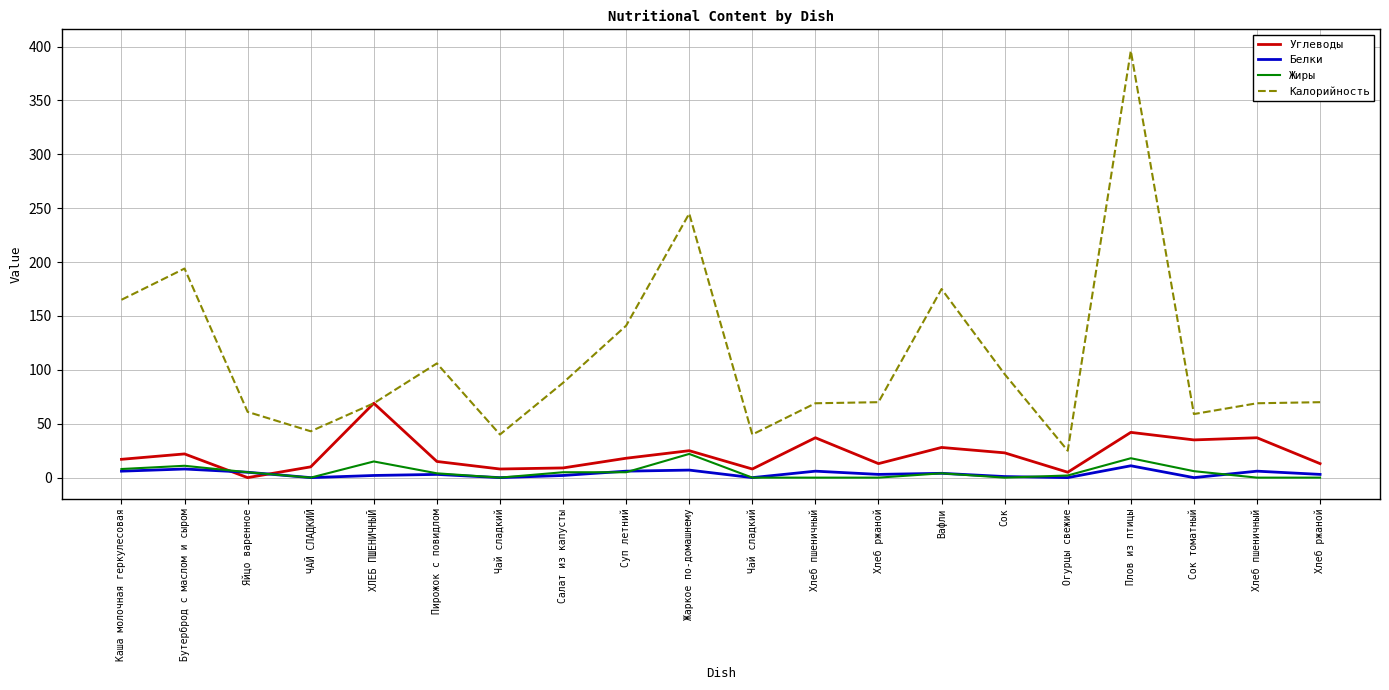

What is the sum of the Калорийность values at Хлеб пшеничный and Яйцо варенное?

130